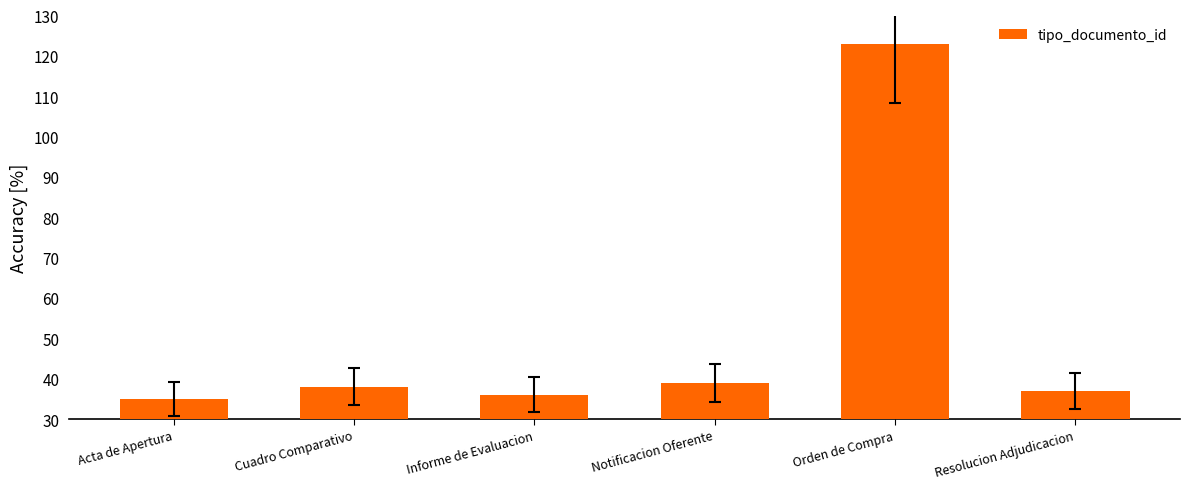

Reading right to left, list all the values displayed in this chart.

Resolucion Adjudicacion=37	Orden de Compra=123	Notificacion Oferente=39	Informe de Evaluacion=36	Cuadro Comparativo=38	Acta de Apertura=35